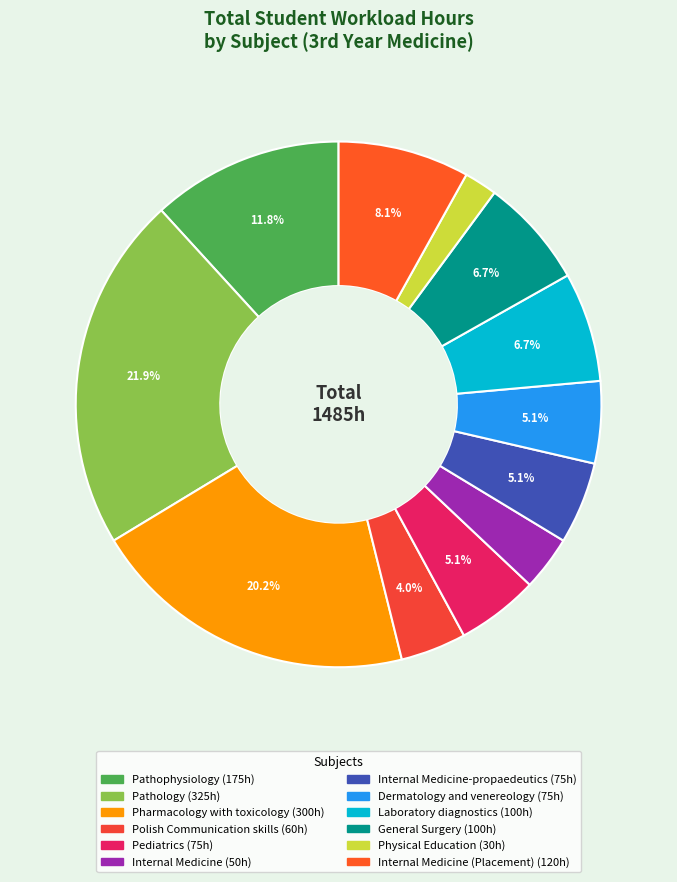

How many segments does this pie chart have?

12